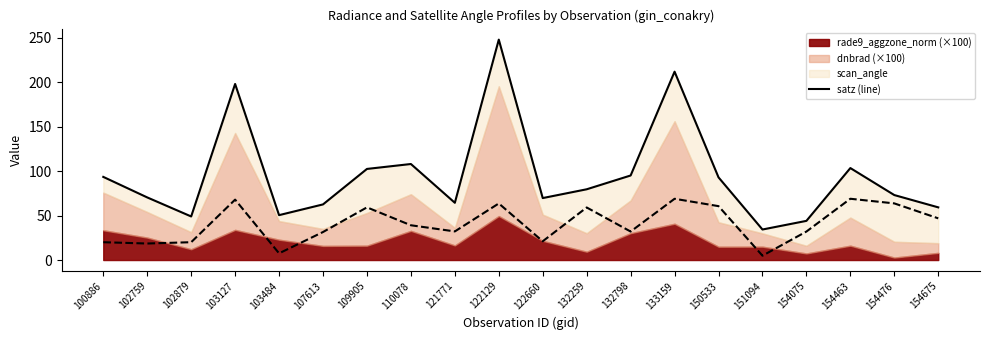

What is the approximate value at 133159?

211.9